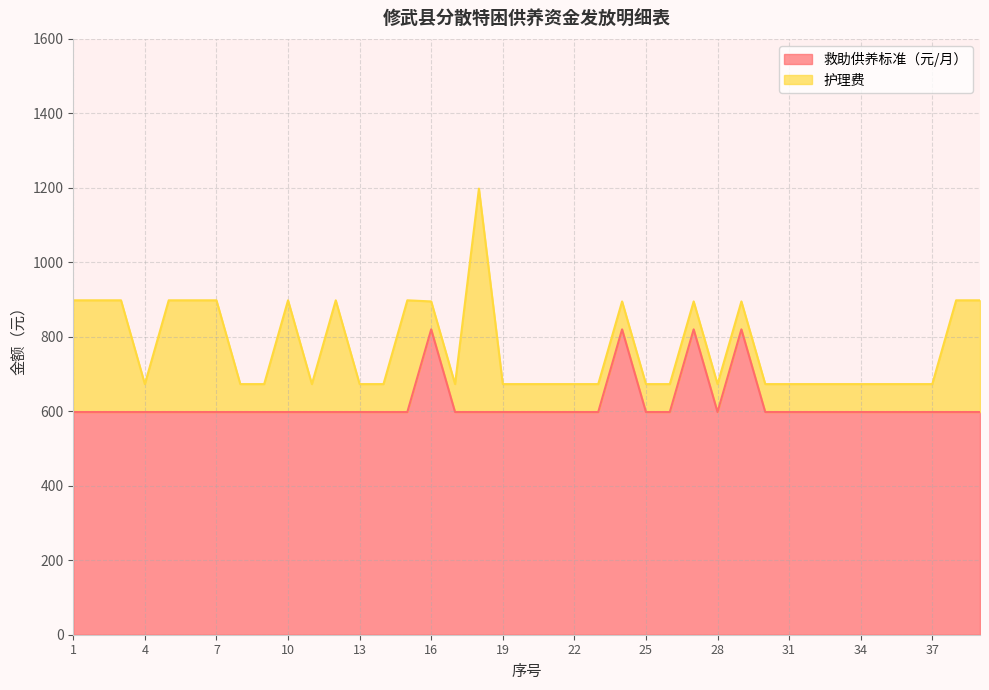

What is the total value across all series at 13?

673